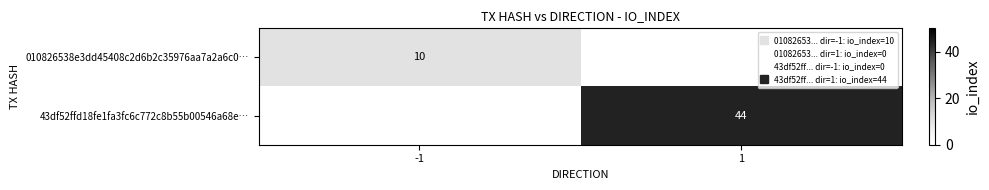

Between -1 and 1, which series saw the biggest shift?

43df52ffd18fe1fa3fc6c772c8b55b00546a68e…